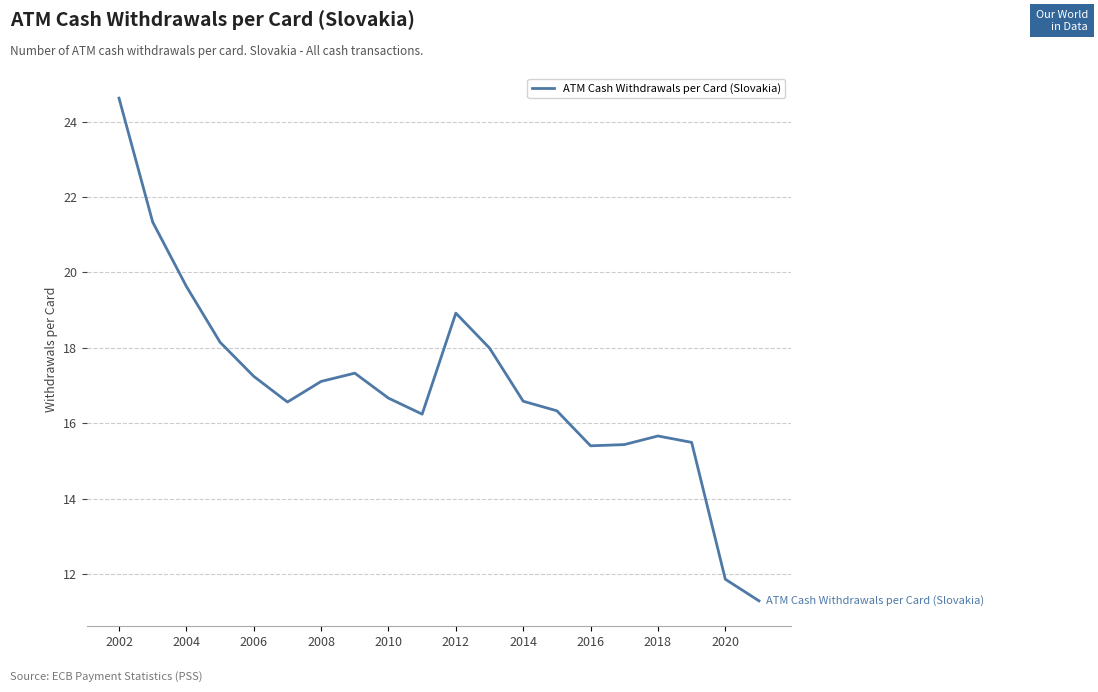

What is the difference between the maximum and minimum values?

13.3